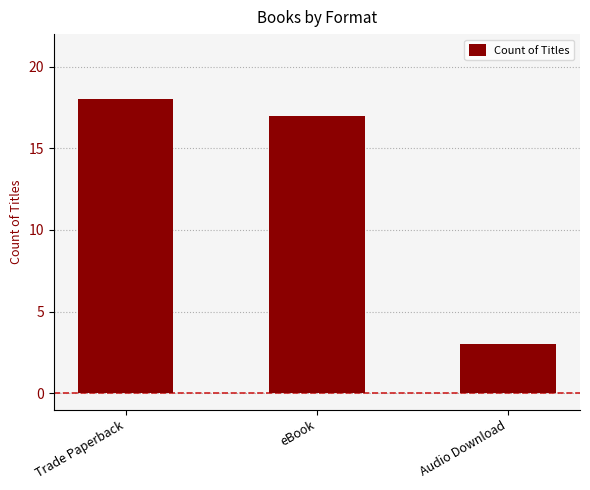

At which category does the chart reach its minimum across all series?

Audio Download